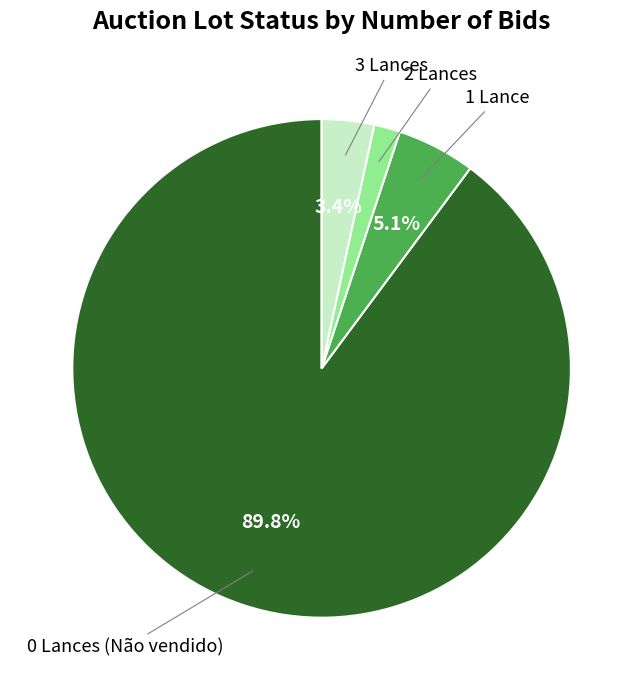

Is there any slice that represents more than half of the pie?

Yes